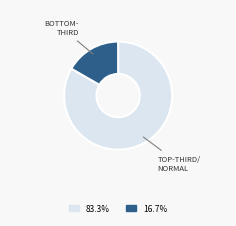

Count the number of slices in the pie.

2